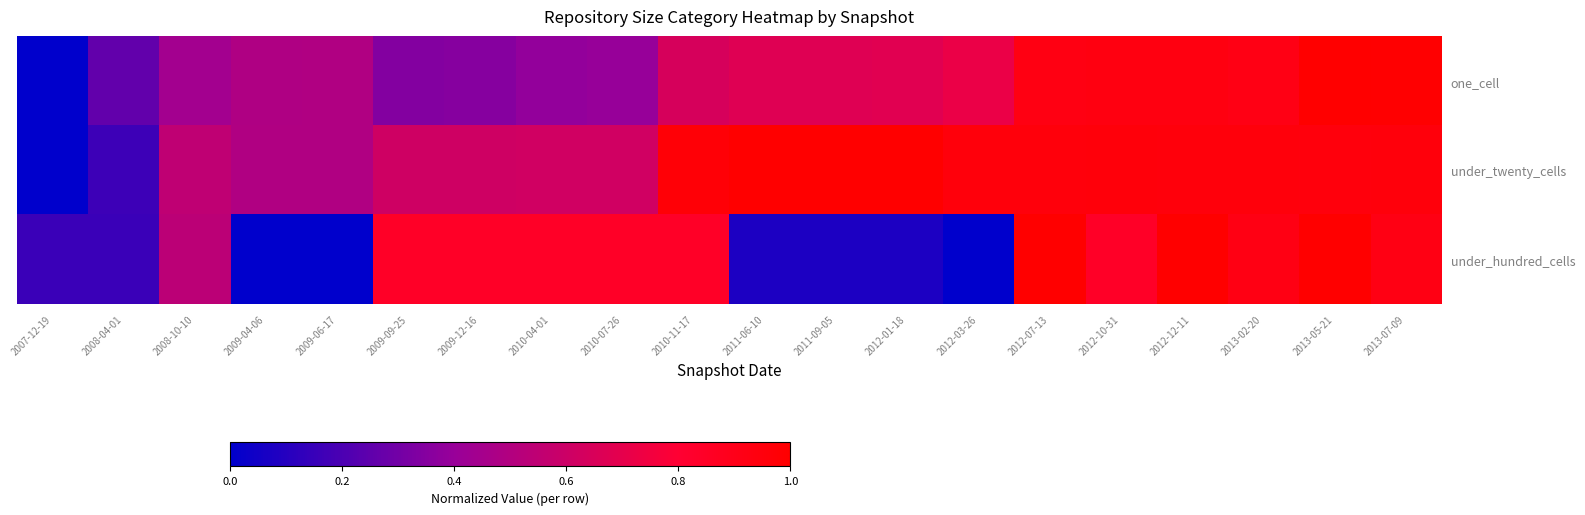

Rank the series by their maximum value, from lowest to highest.

one_cell, under_twenty_cells, under_hundred_cells